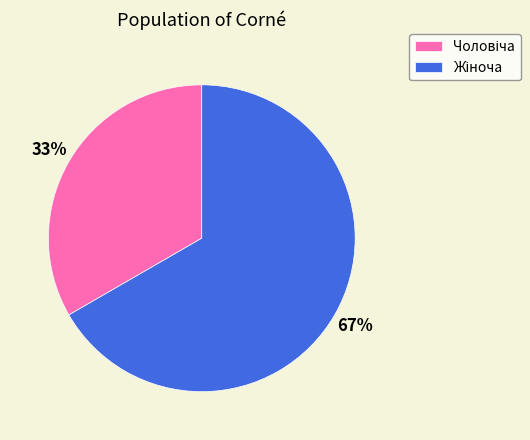

Does any single category account for the majority?

Yes